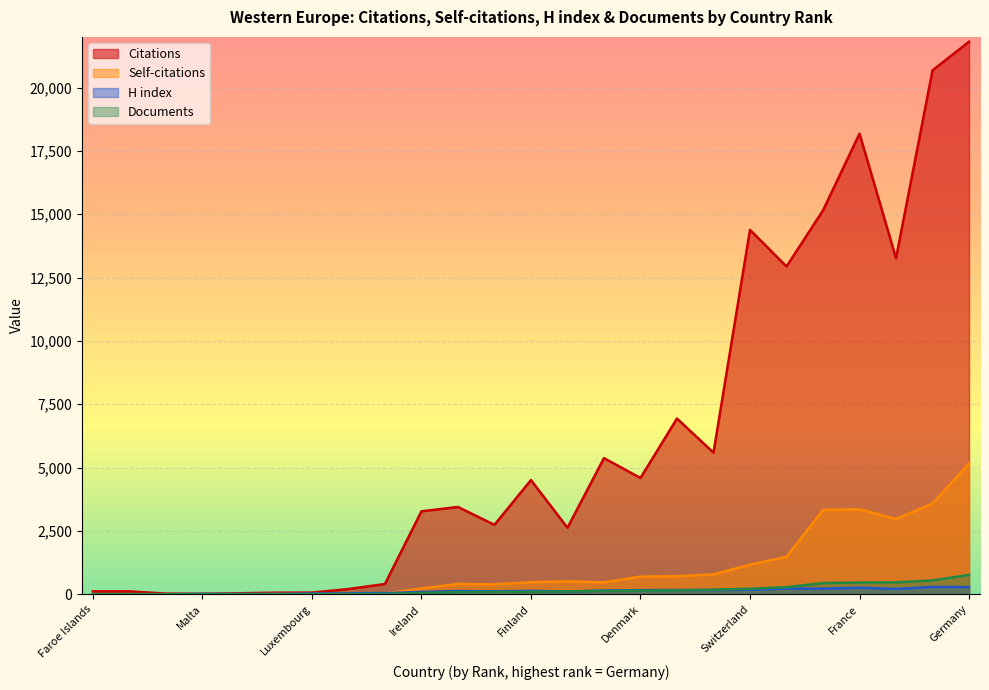

Reading left to right, what are all the values shown in this chart?

Citations: 112	112	23	15	37	59	63	203	401	3271	3444	2738	4505	2623	5371	4588	6934	5586	14382	12938	15151	18180	13262	20679	21810
Self-citations: 0	0	0	9	3	7	3	41	31	229	404	388	476	506	469	694	710	783	1165	1474	3326	3353	2969	3580	5160
H index: 2	1	1	15	9	8	27	34	42	88	126	115	131	107	142	160	164	166	175	222	217	254	208	287	282
Documents: 1	1	1	1	2	2	3	7	12	50	87	96	98	109	134	143	154	177	215	278	440	459	469	542	762